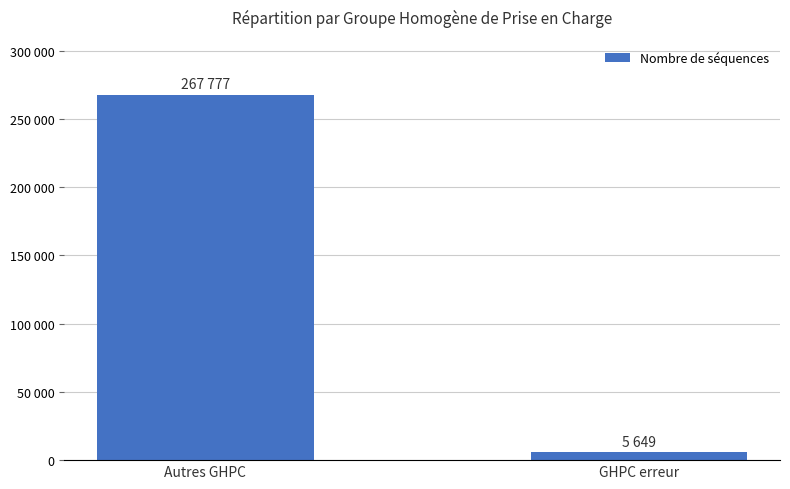

At which label is the value closest to 136713?

Autres GHPC